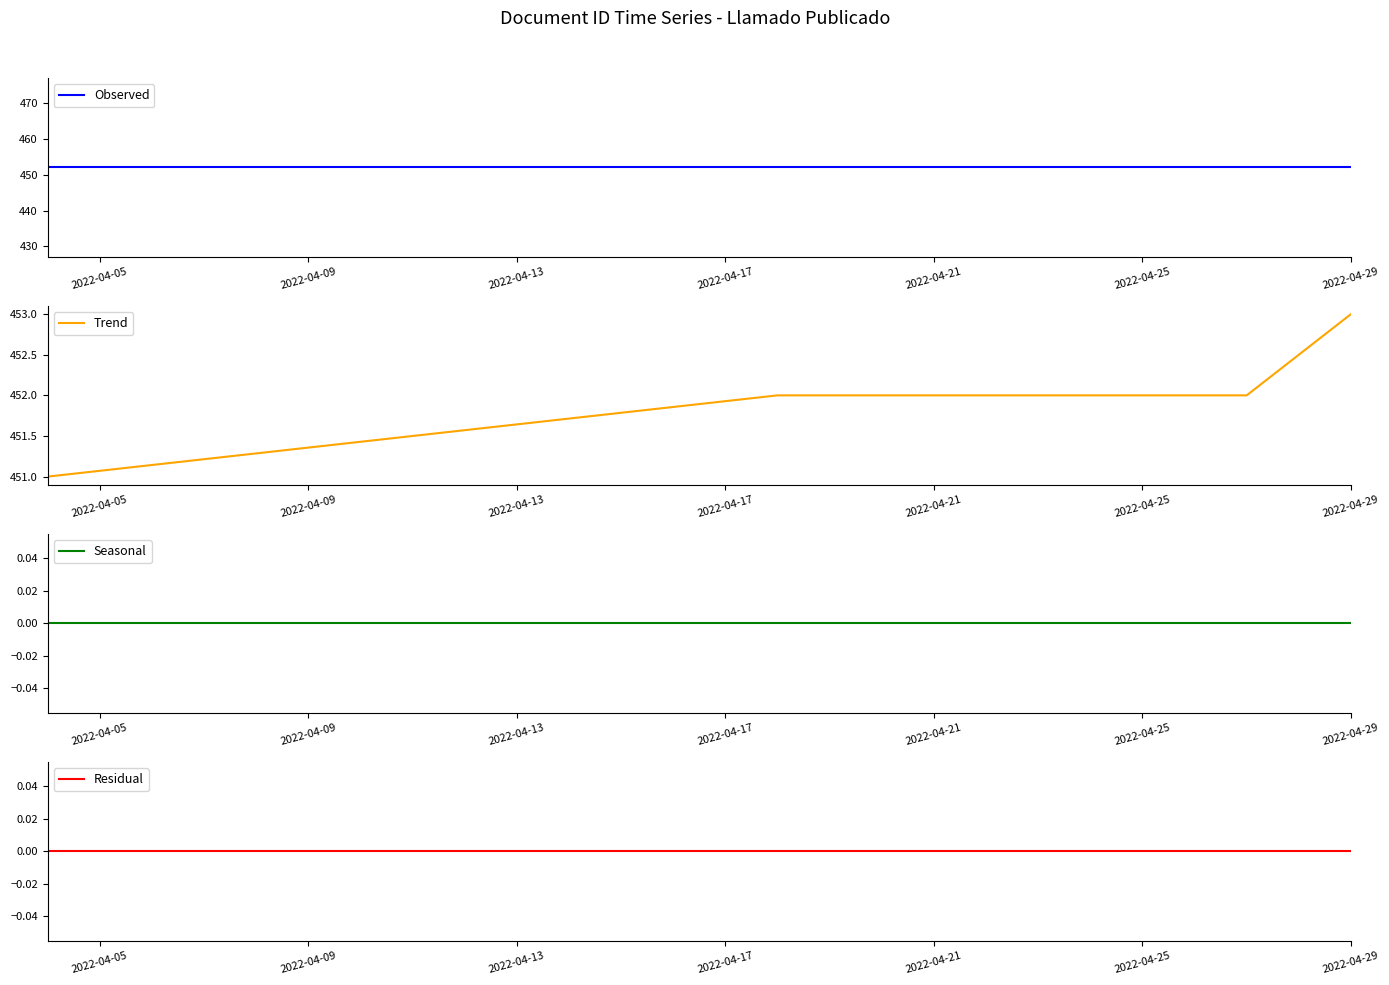

Rank the series by their maximum value, from highest to lowest.

Trend, Observed, Seasonal, Residual